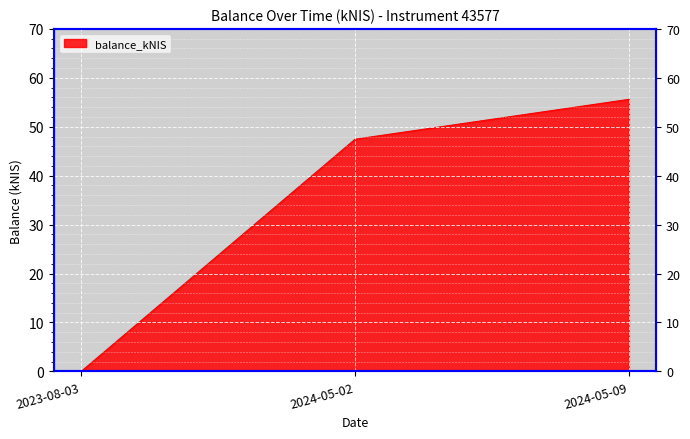

Reading left to right, list all the values displayed in this chart.

2023-08-03=0.0	2024-05-02=47.5	2024-05-09=55.6